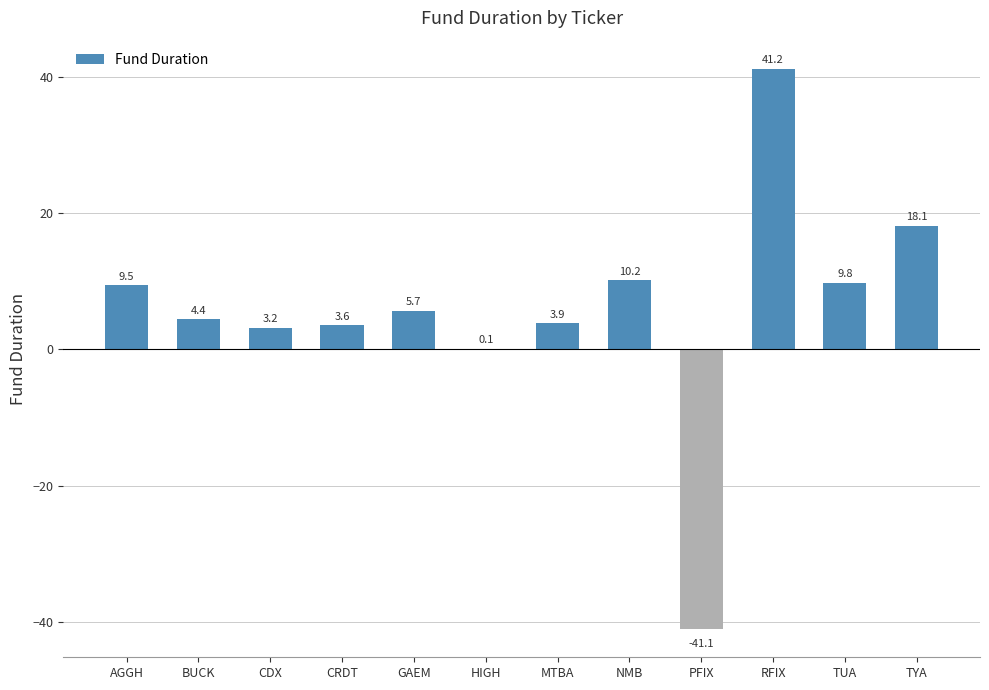

Reading left to right, list all the values displayed in this chart.

9.5	4.4	3.2	3.6	5.7	0.1	3.9	10.2	-41.1	41.2	9.8	18.1